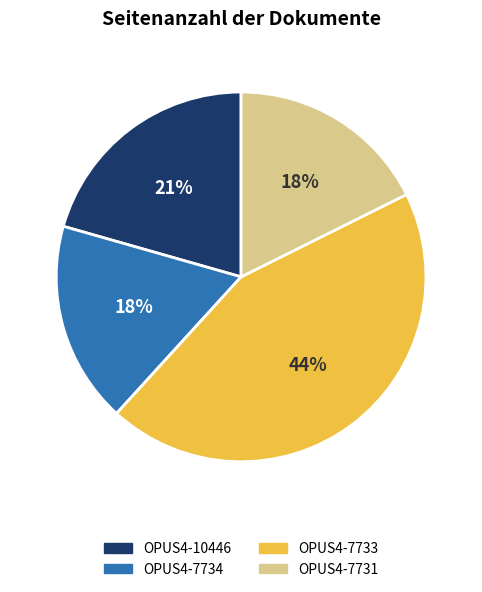

How many segments does this pie chart have?

4